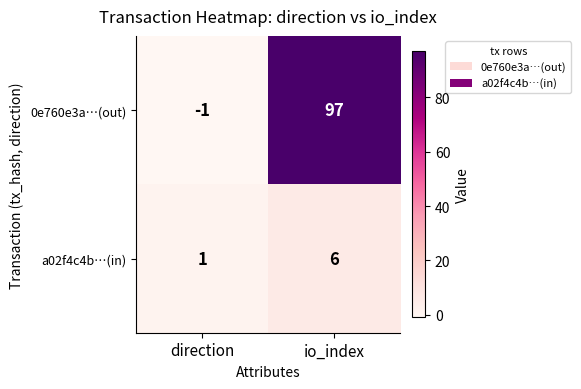

Which category has the highest value across all series?

io_index